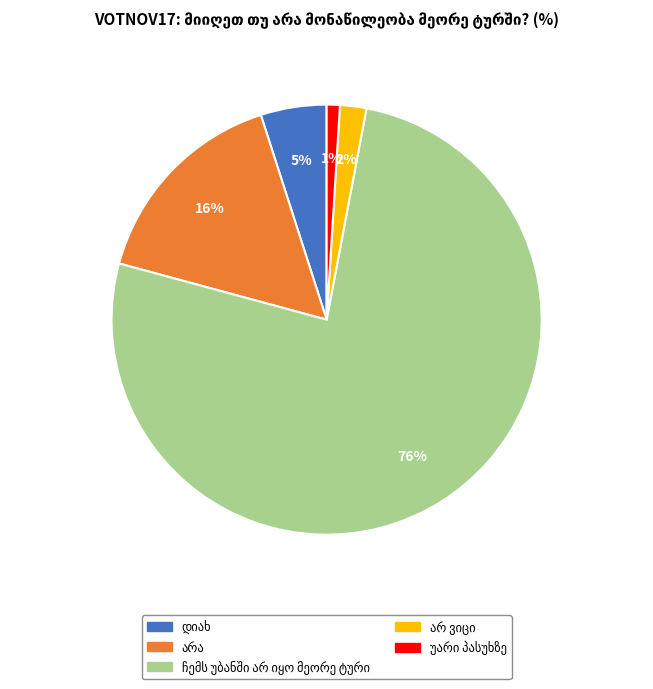

To the nearest percent, what is the difference between the largest and smallest slice percentages?

75%